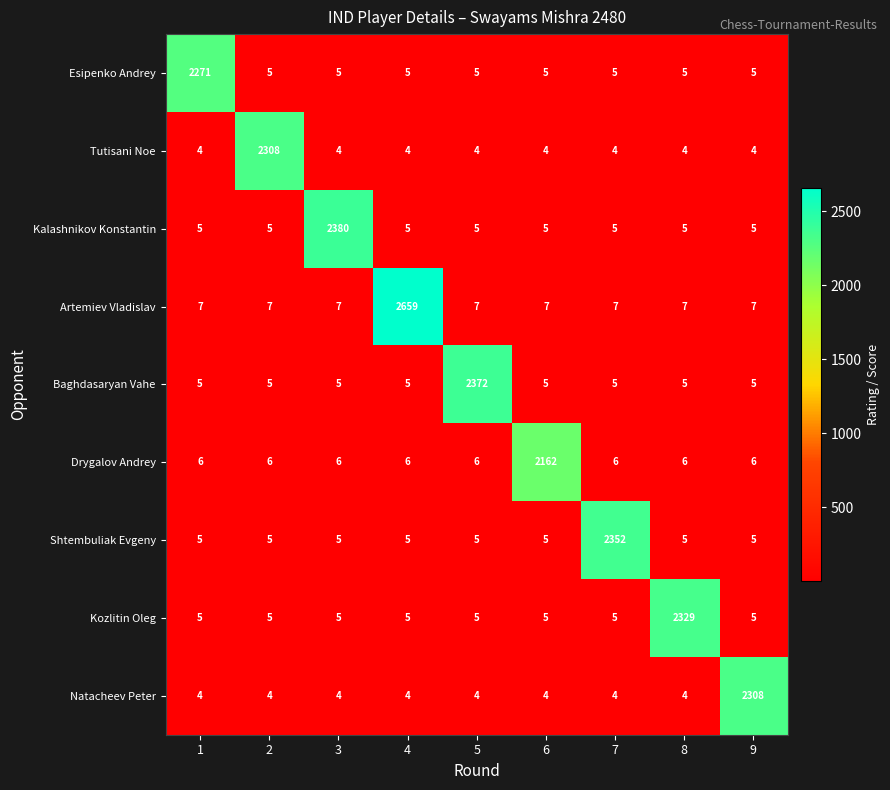

What is the total value across all series at 8?

2370